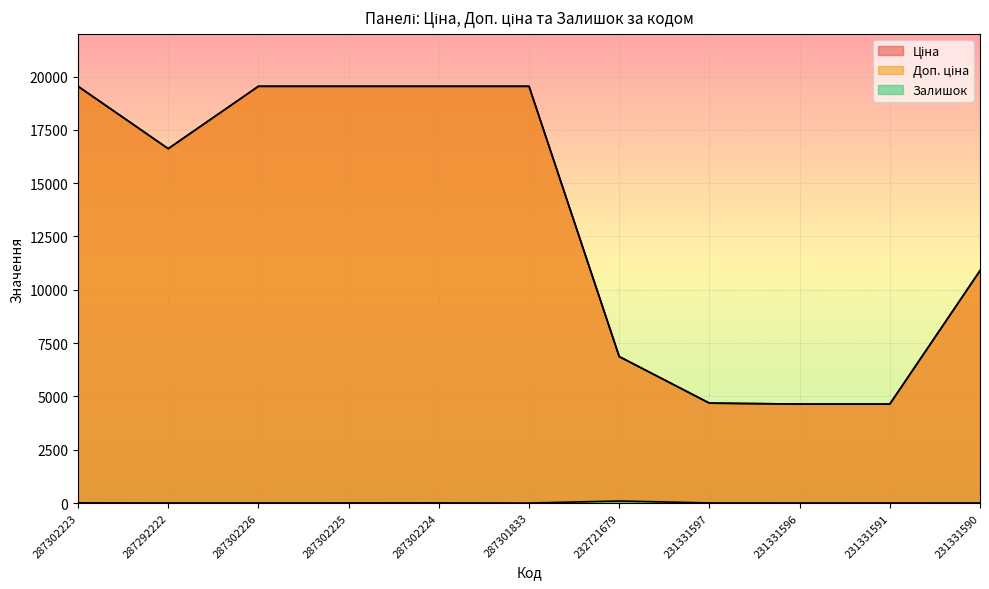

What is the difference between the maximum and minimum values in the Ціна series?

14900.9